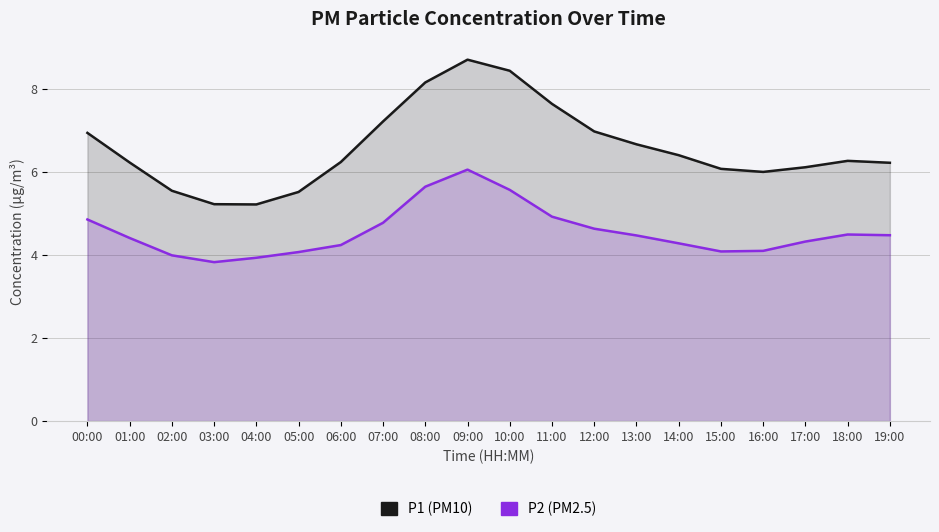

What is the spread (max minus min) of values at 03:00?

1.4